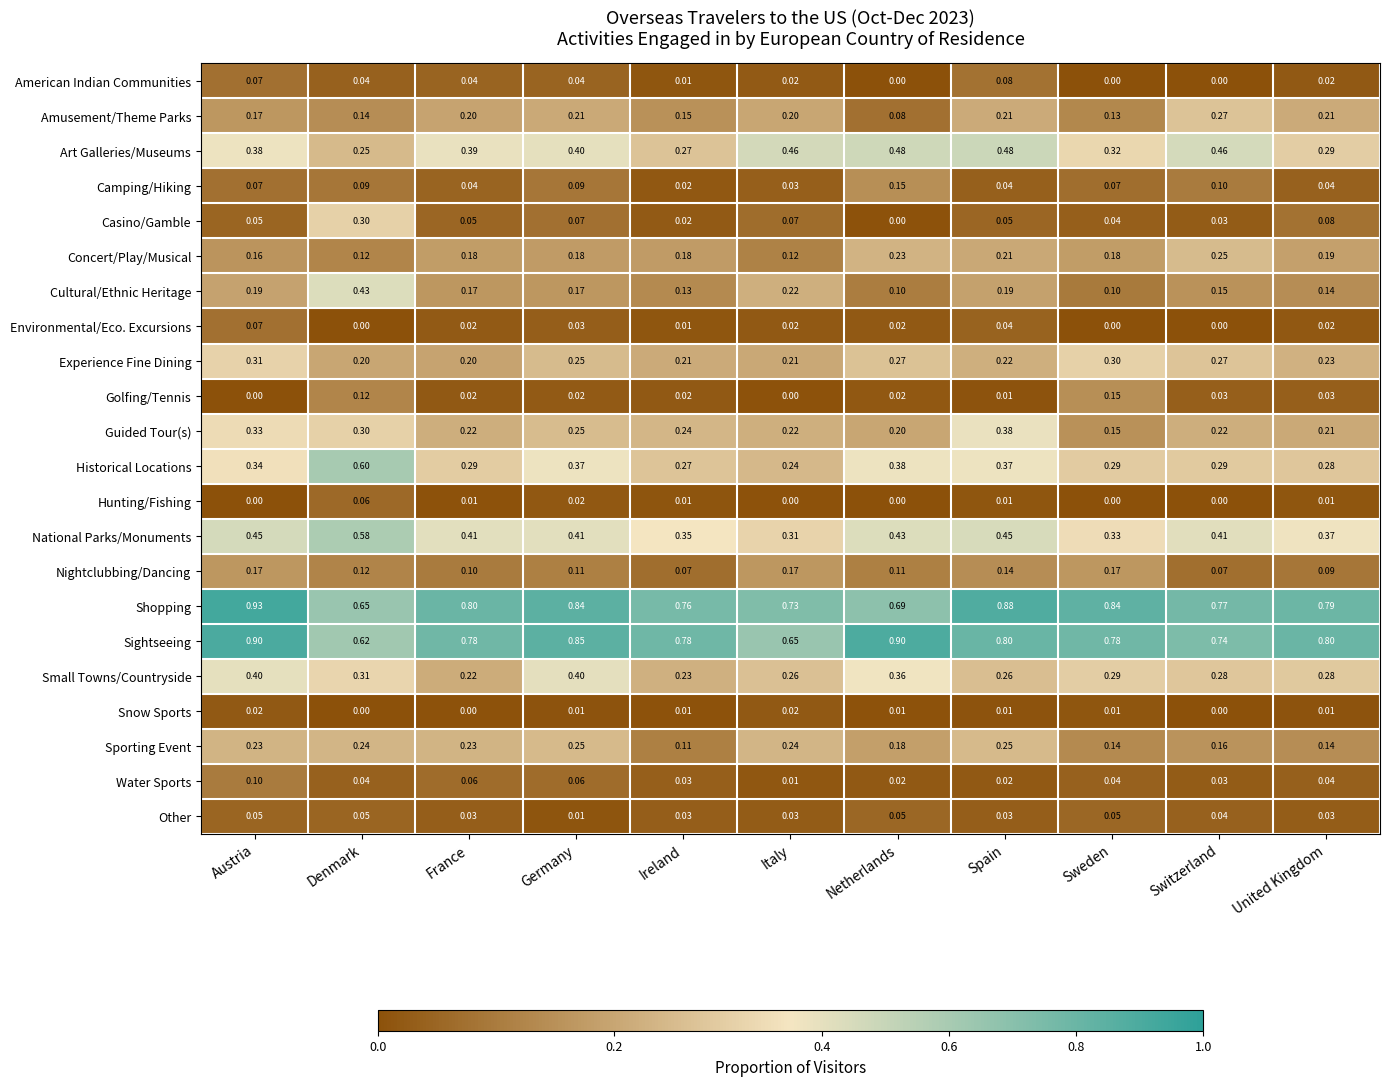

At which category is the sum across all series the highest?

Austria